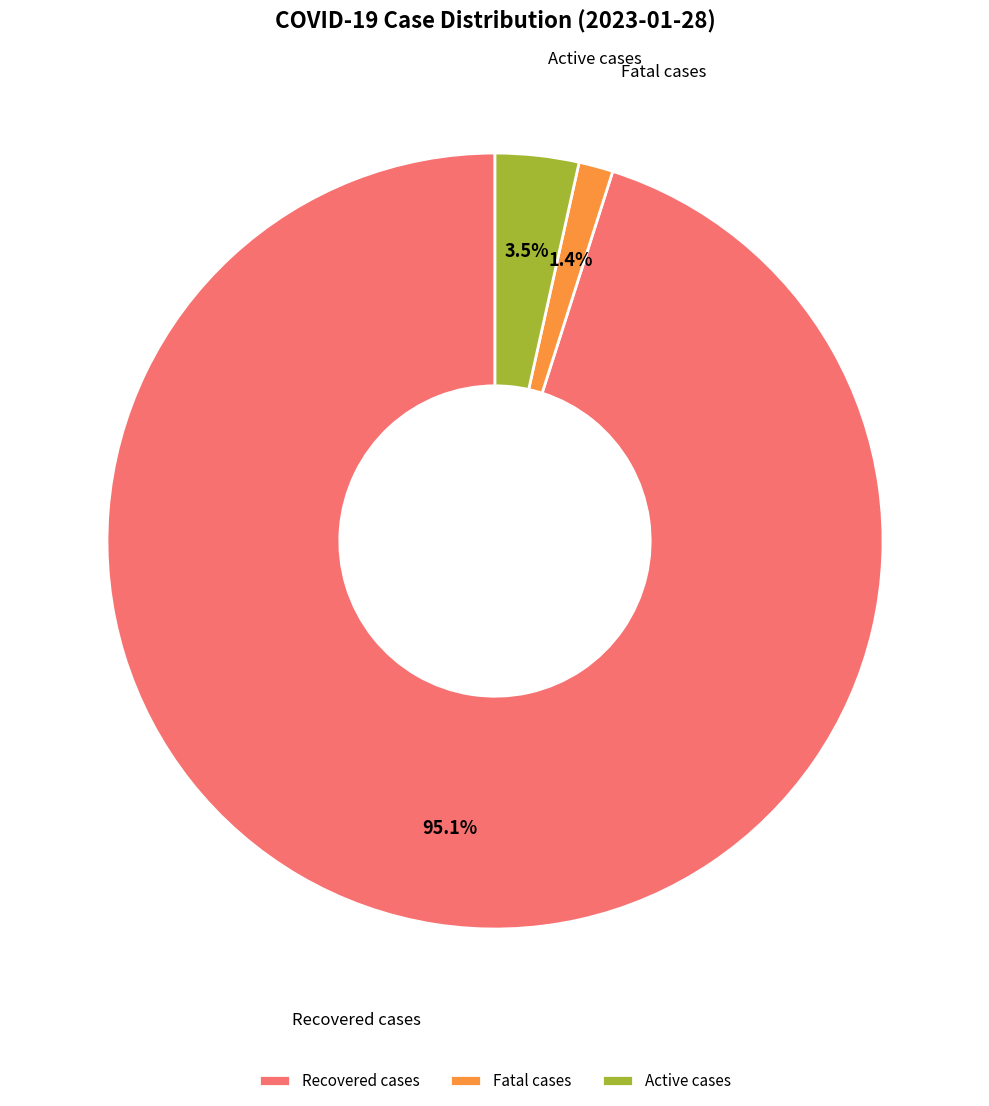

The Recovered cases slice represents 82% of the pie. True or false?

False